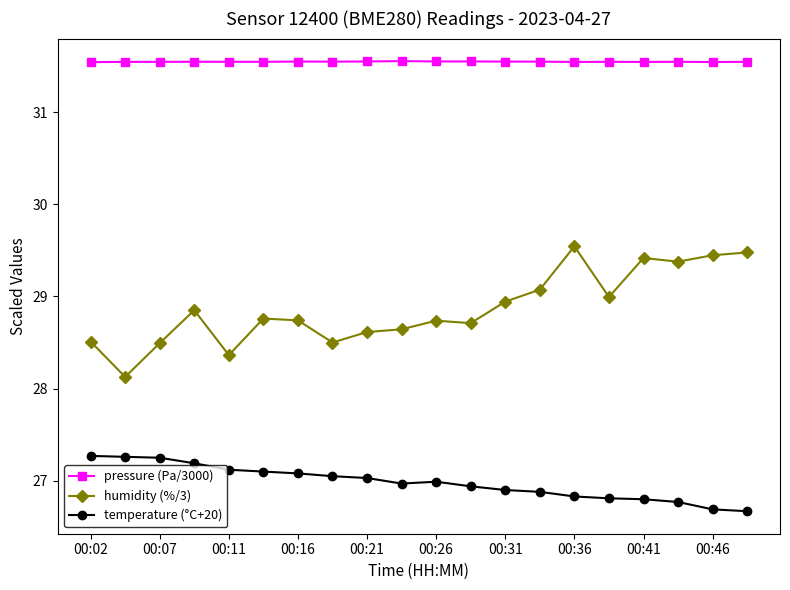

Which series has the largest range (max minus min)?

humidity (%/3)